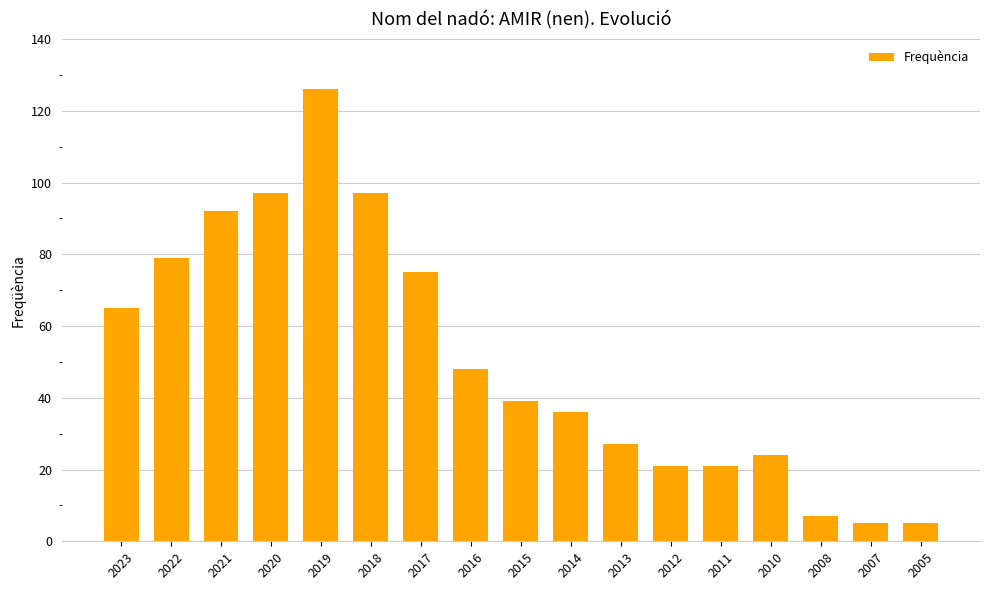

Which label corresponds to the largest value in the chart?

2019